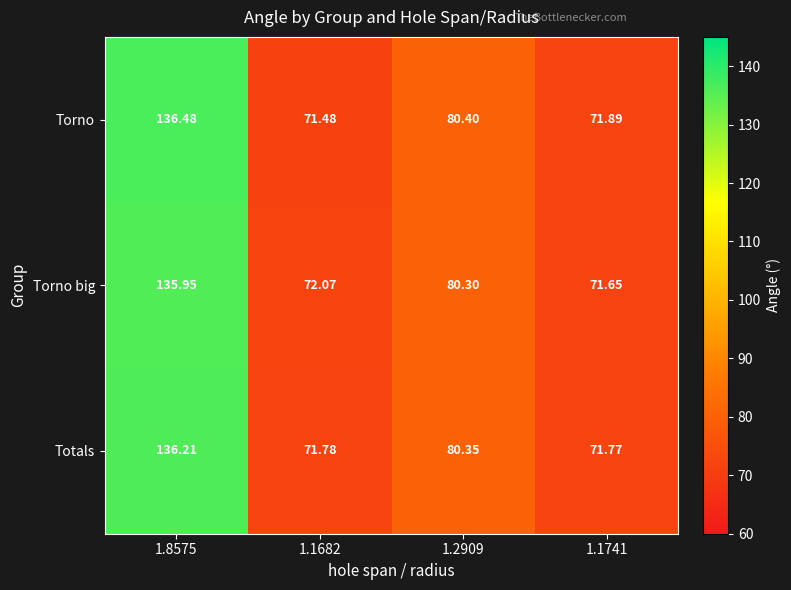

Is the value of Totals at 1.8575 greater than the value of Torno at 1.2909?

Yes